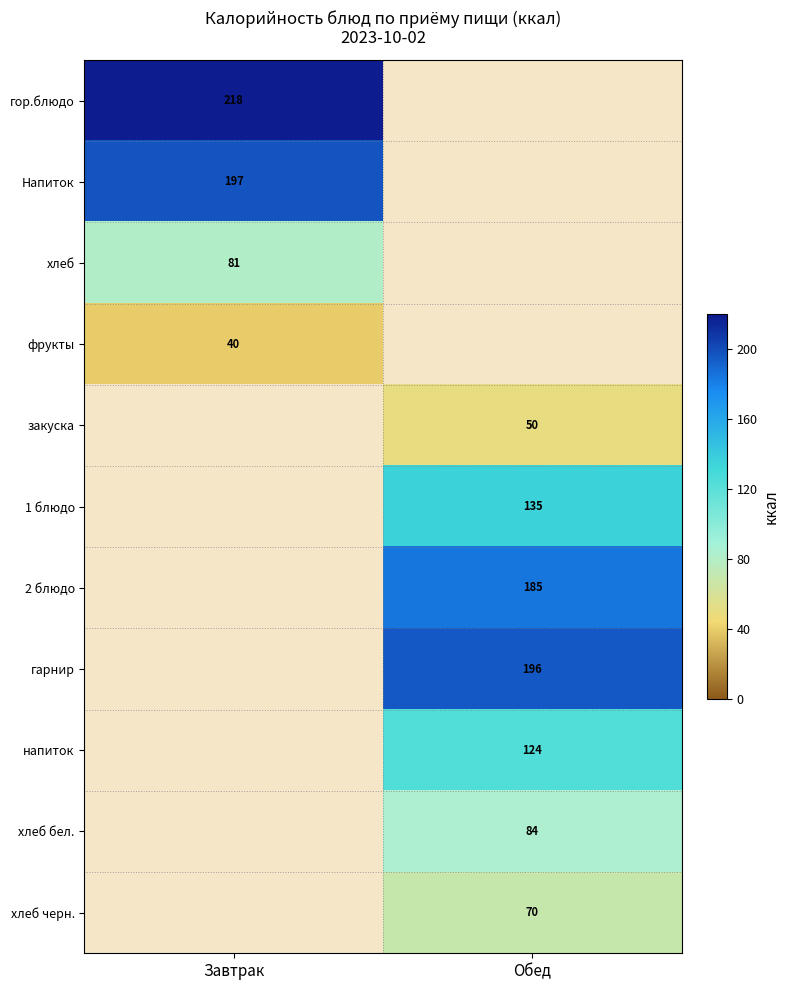

Is it true that гор.блюдо equals 218 at Завтрак?

True